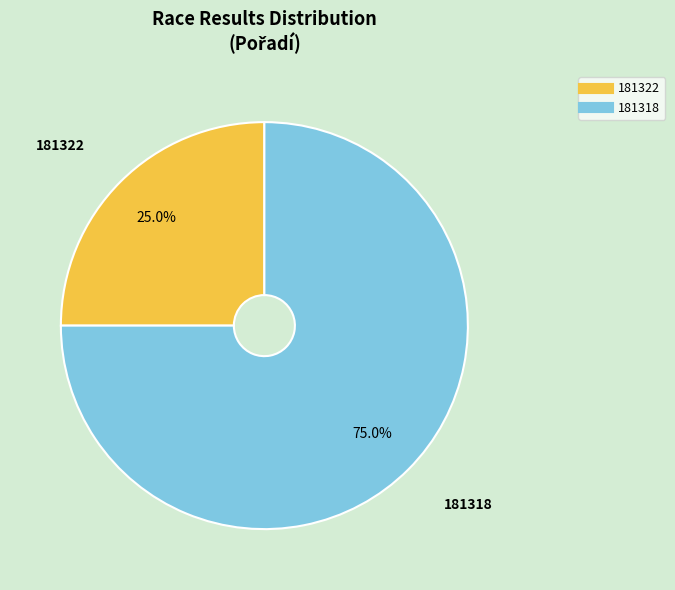

To the nearest percent, what is the difference between the largest and smallest slice percentages?

50%